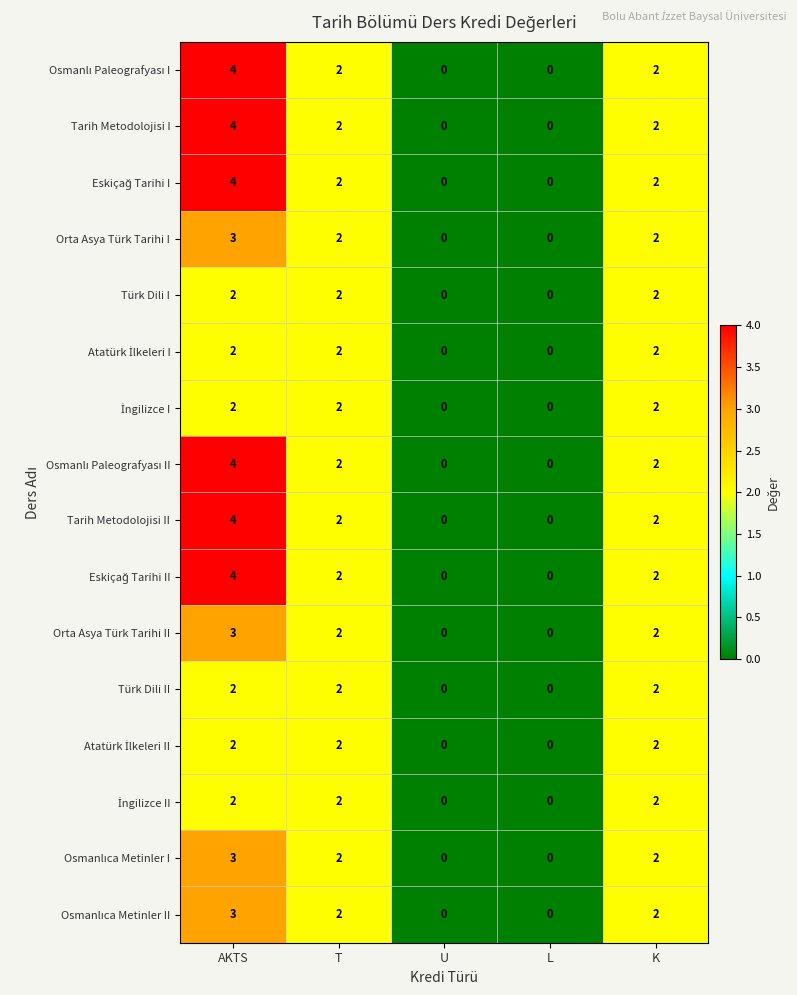

The value of Orta Asya Türk Tarihi I at AKTS is 4. True or false?

False